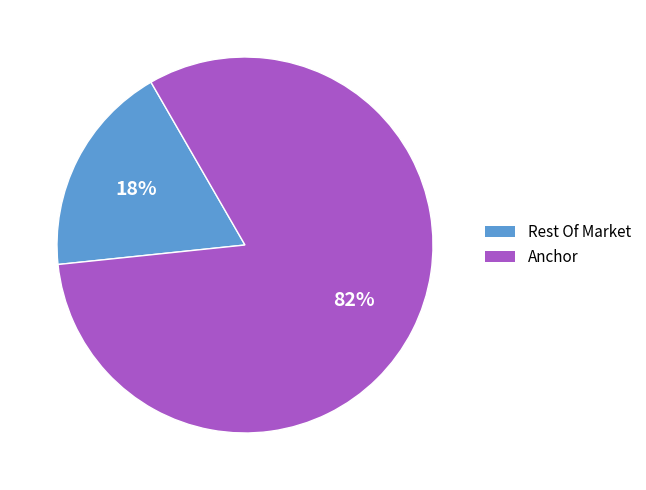

To the nearest percent, what is the average slice percentage?

50%